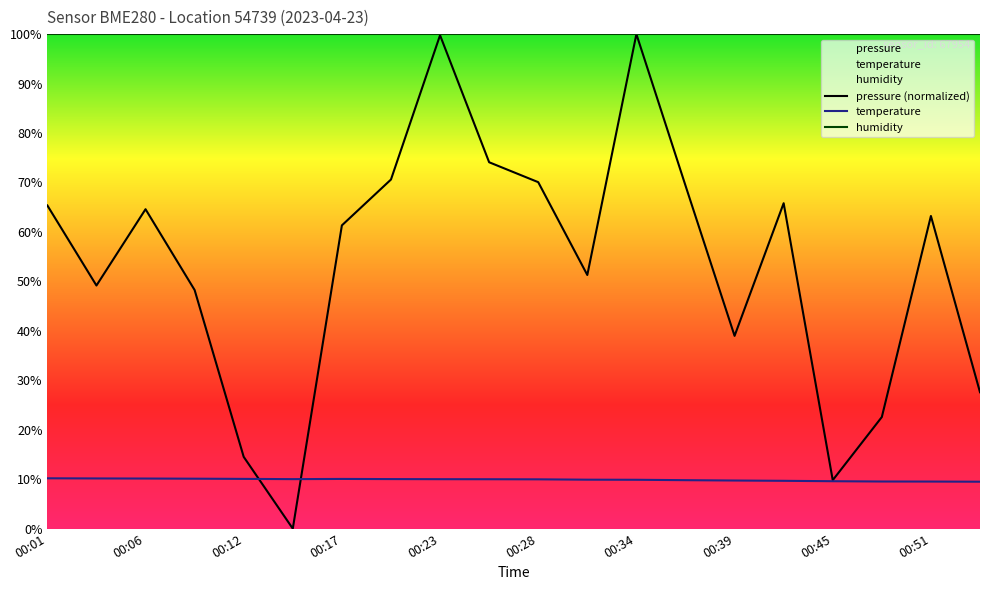

True or false: pressure (normalized) and humidity intersect in this chart.

False